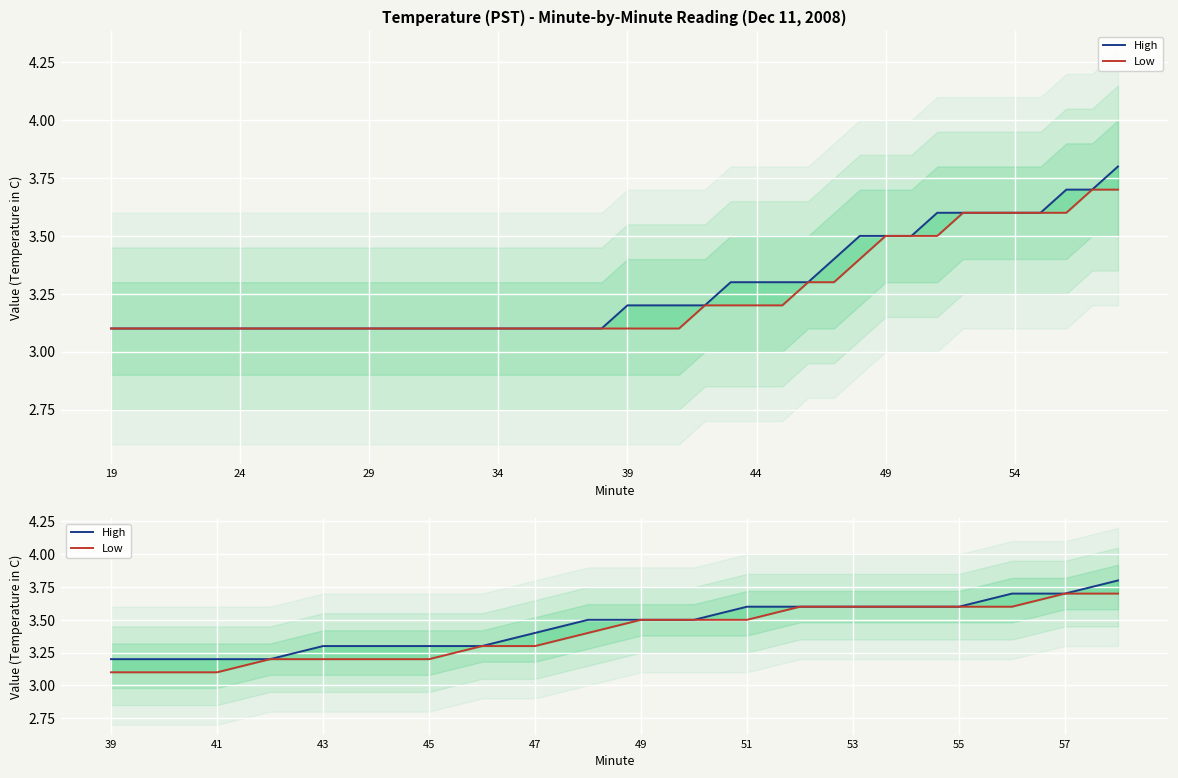

Count the Low values in the range 3 to 4.

20